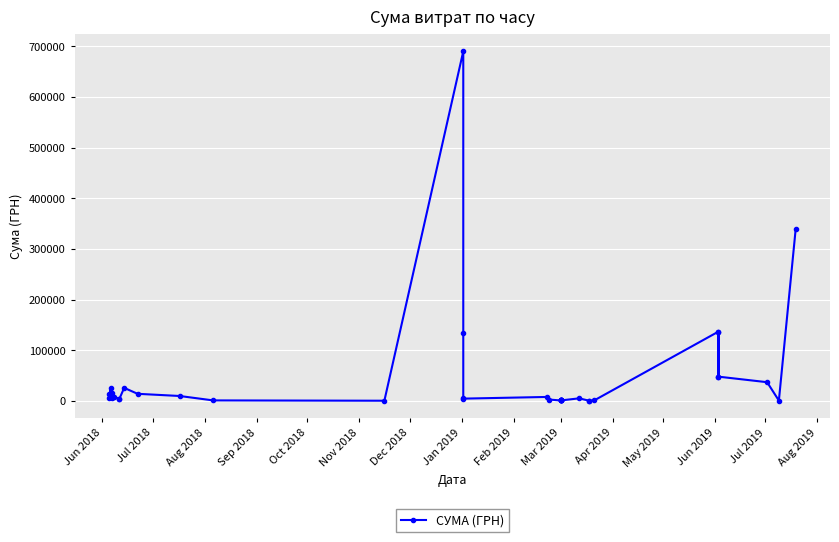

How many points are higher than both their immediate neighbors (excluding endpoints)?

9